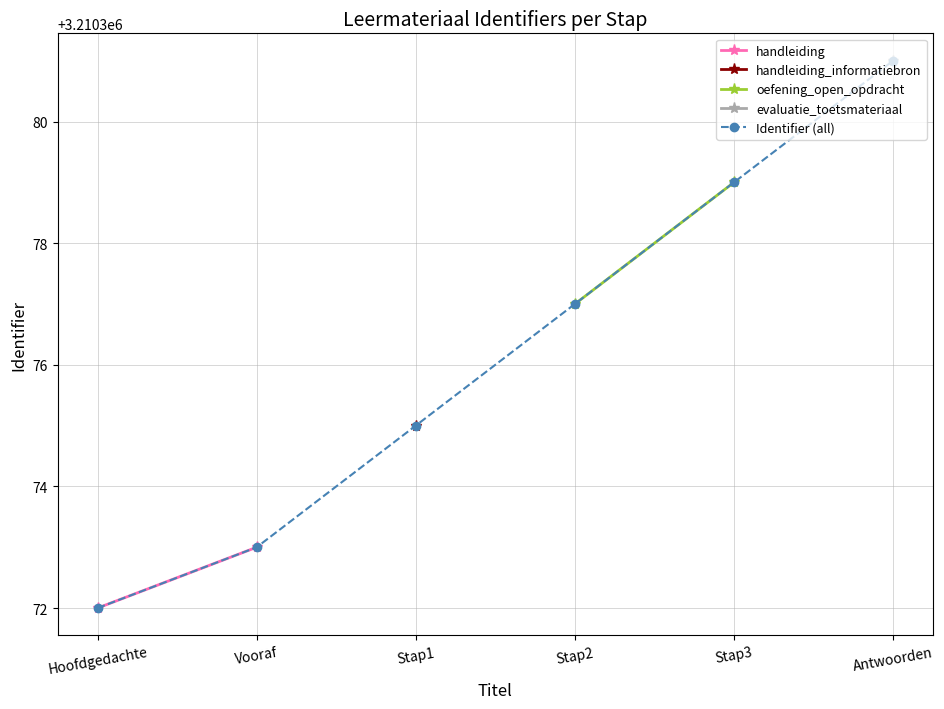

How many lines are shown in the chart?

5